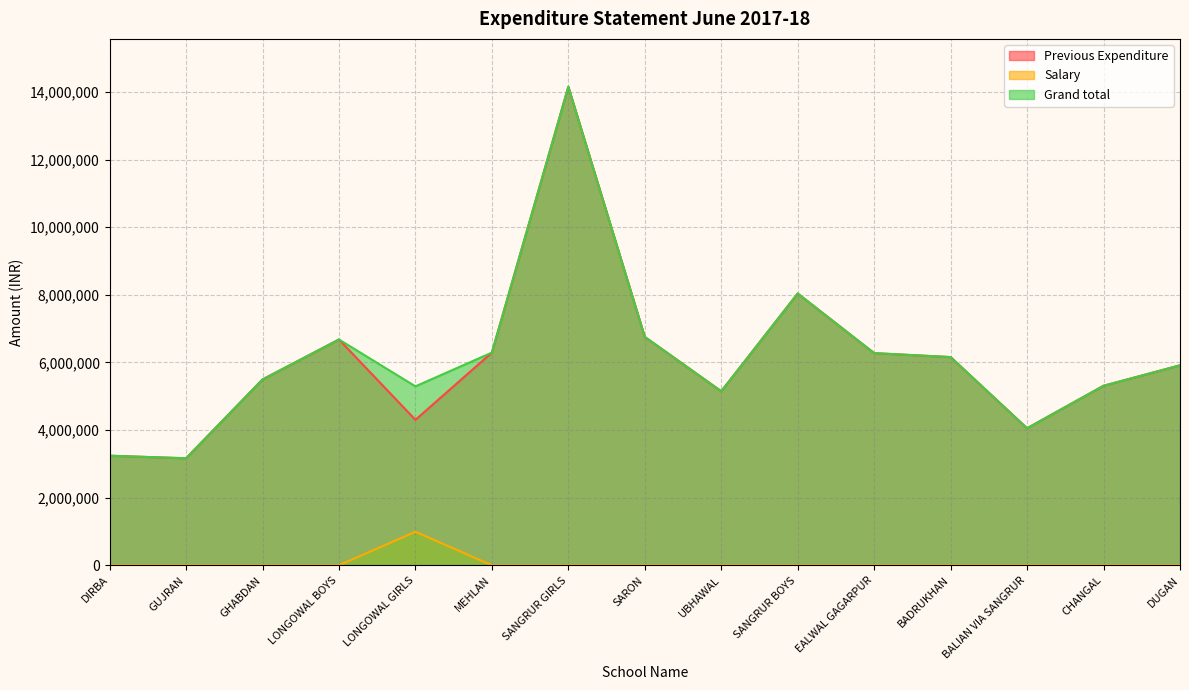

Reading left to right, extract all data points from this chart.

Previous Expenditure: DIRBA=3240629	GUJRAN=3164322	GHABDAN=5496381	LONGOWAL BOYS=6678503	LONGOWAL GIRLS=4302238	MEHLAN=6290828	SANGRUR GIRLS=14156109	SARON=6755657	UBHAWAL=5148009	SANGRUR BOYS=8039197	EALWAL GAGARPUR=6275361	BADRUKHAN=6158226	BALIAN VIA SANGRUR=4052833	CHANGAL=5310015	DUGAN=5914956
Salary: DIRBA=0	GUJRAN=0	GHABDAN=0	LONGOWAL BOYS=0	LONGOWAL GIRLS=990296	MEHLAN=0	SANGRUR GIRLS=0	SARON=0	UBHAWAL=0	SANGRUR BOYS=0	EALWAL GAGARPUR=0	BADRUKHAN=0	BALIAN VIA SANGRUR=0	CHANGAL=0	DUGAN=0
Grand total: DIRBA=3240629	GUJRAN=3164322	GHABDAN=5496381	LONGOWAL BOYS=6678503	LONGOWAL GIRLS=5292534	MEHLAN=6290828	SANGRUR GIRLS=14156109	SARON=6755657	UBHAWAL=5148009	SANGRUR BOYS=8039197	EALWAL GAGARPUR=6275361	BADRUKHAN=6158226	BALIAN VIA SANGRUR=4052833	CHANGAL=5310015	DUGAN=5914956